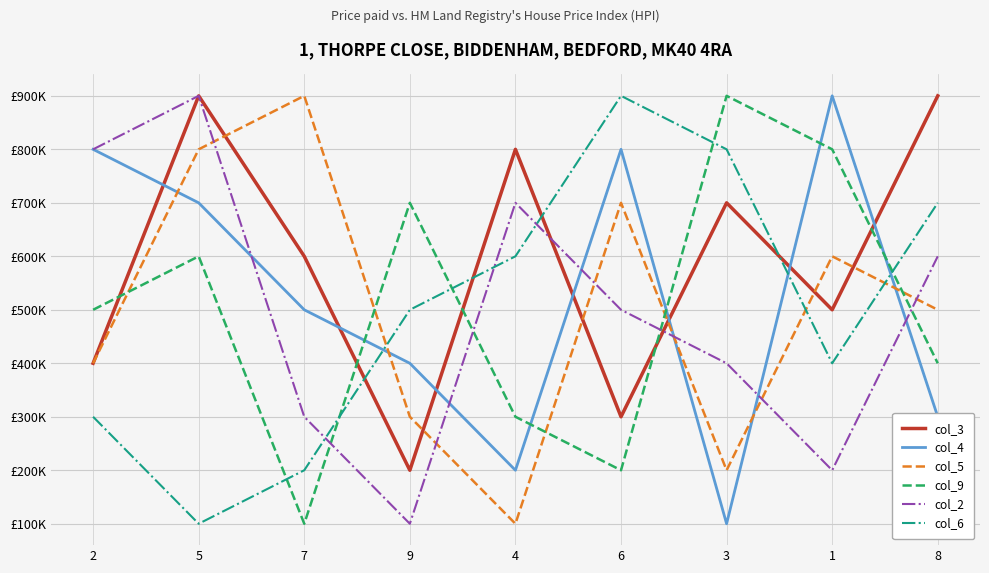

Rank the categories by col_9 value from highest to lowest.

3, 1, 9, 5, 2, 8, 4, 6, 7